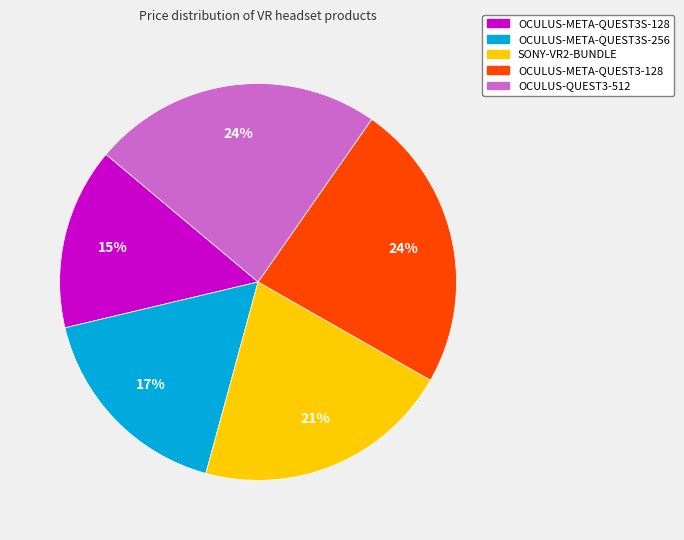

True or false: OCULUS-META-QUEST3-128 accounts for 24% of the total.

True